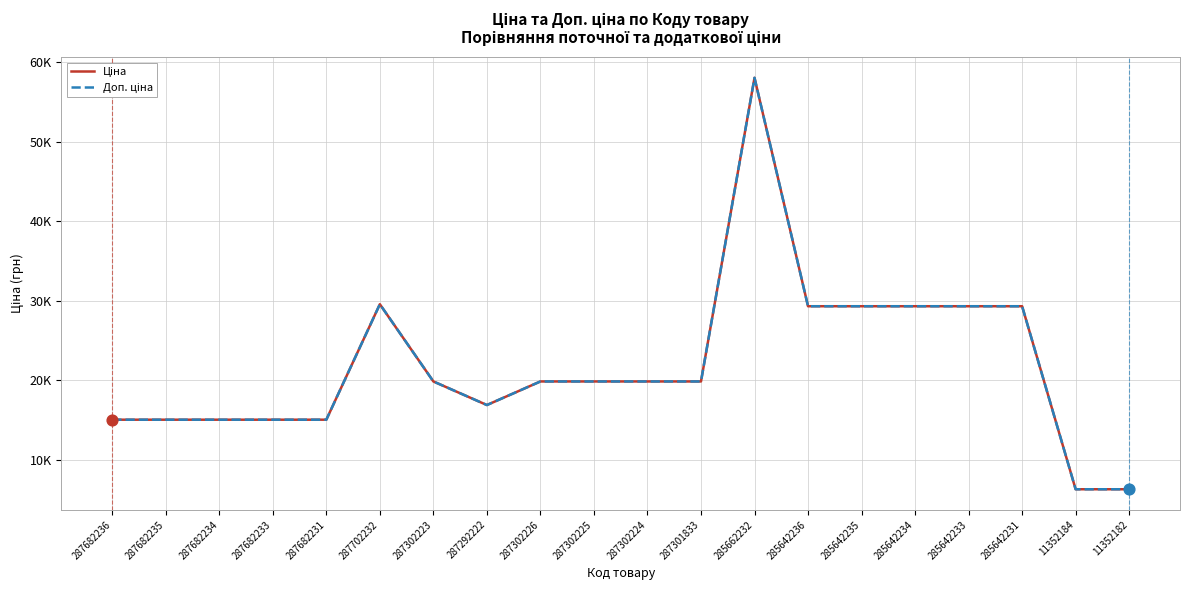

Does the chart have visible grid lines?

Yes